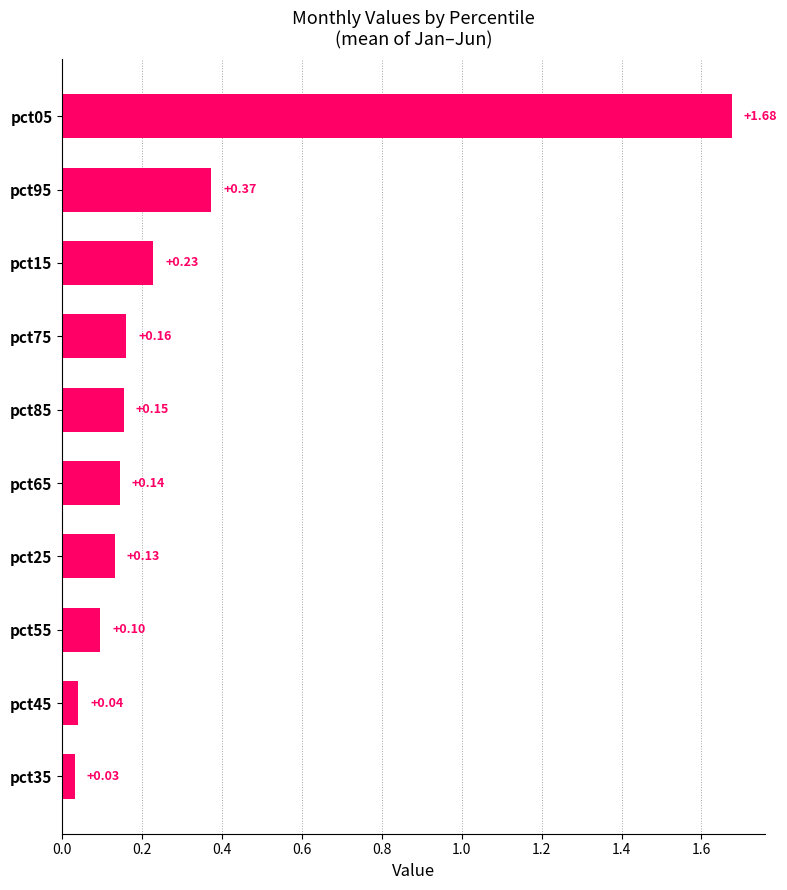

What is the change in value from pct45 to pct95?

+0.3